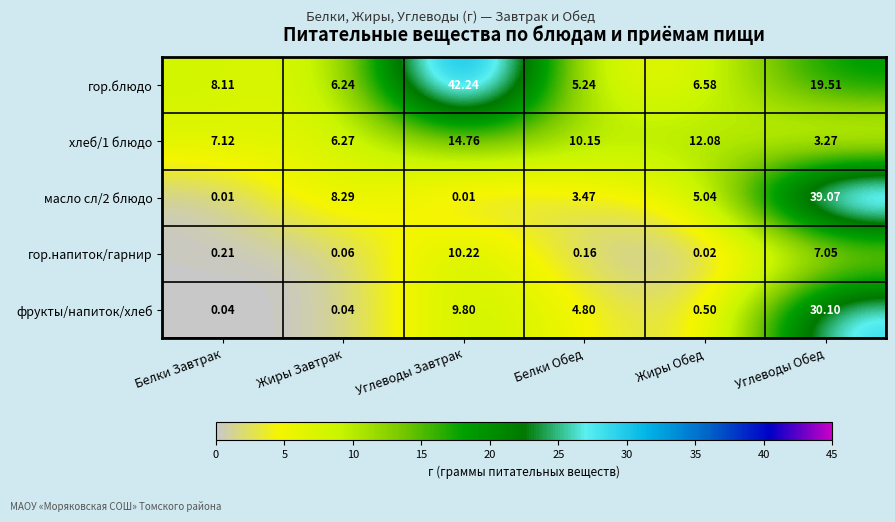

Where is хлеб/1 блюдо nearest to the value 9?

Белки Обед